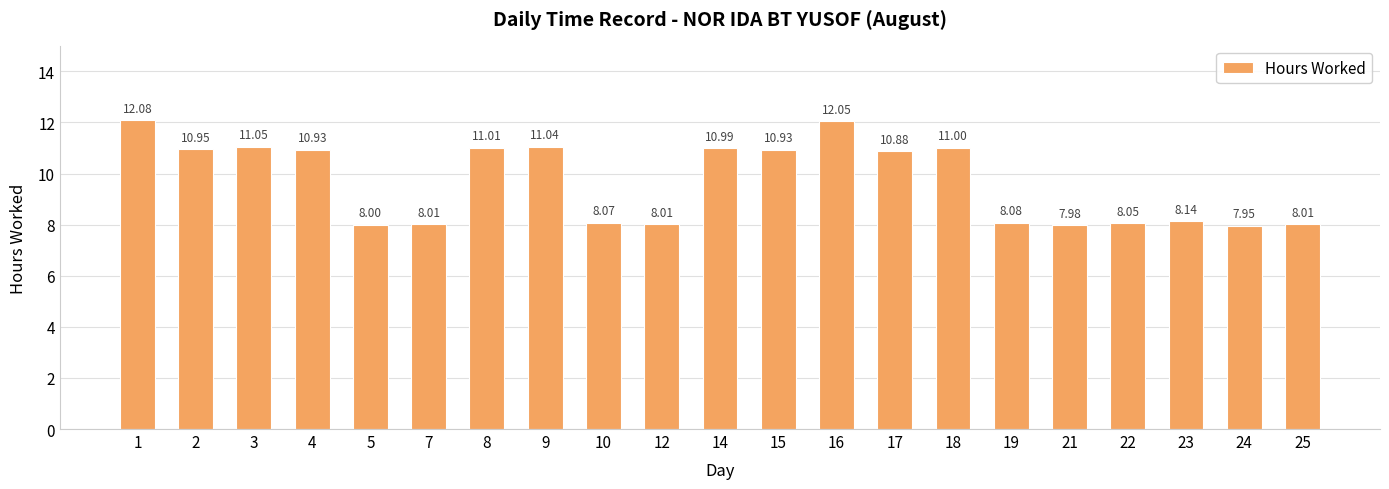

What is the difference between the maximum and second lowest values?

4.1